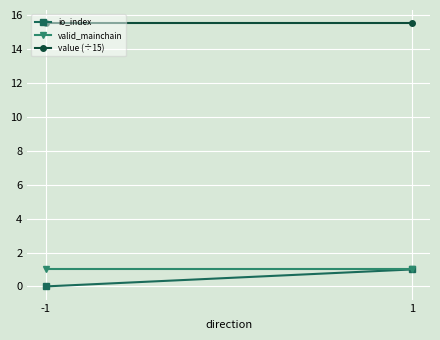

Between 1 and -1, which is larger?

1